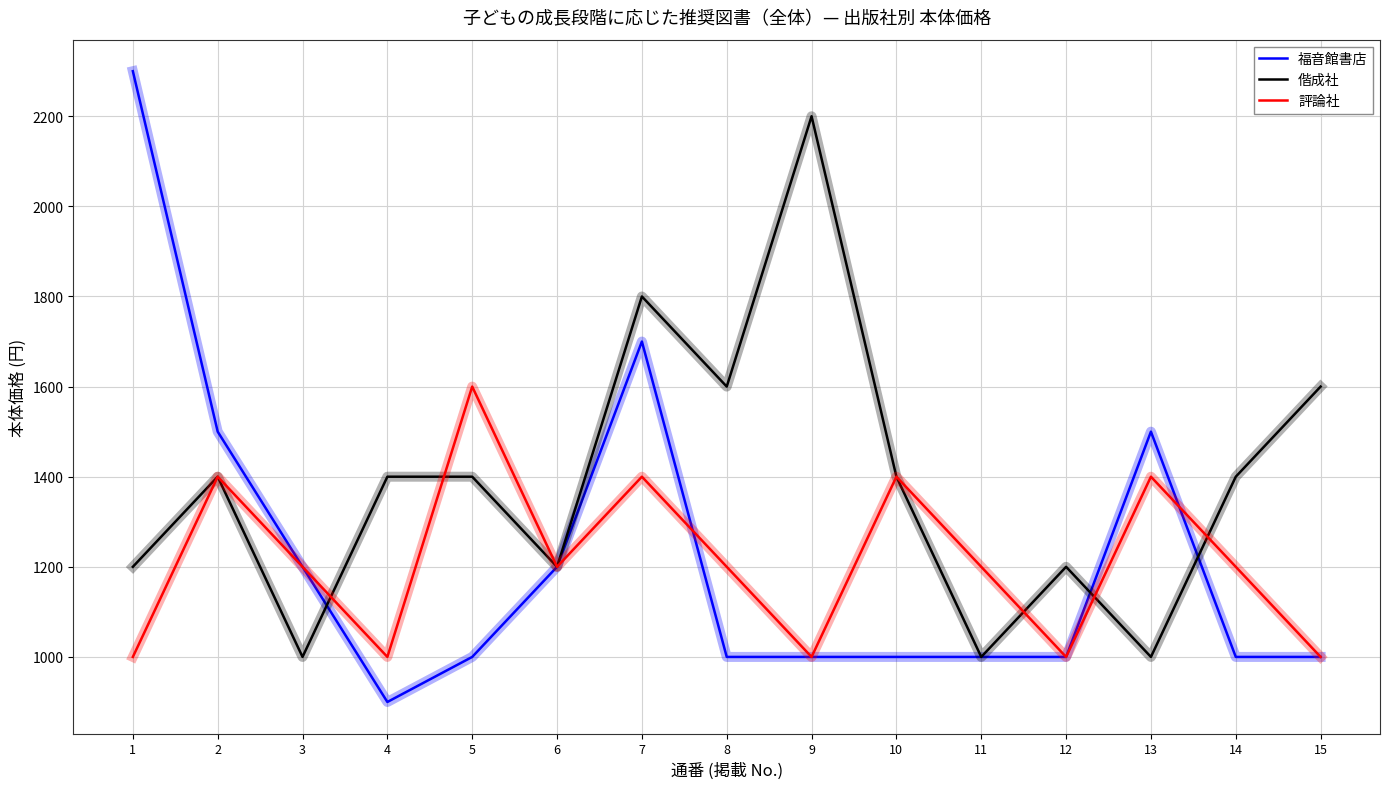

Rank the series by their maximum value, from lowest to highest.

評論社, 偕成社, 福音館書店